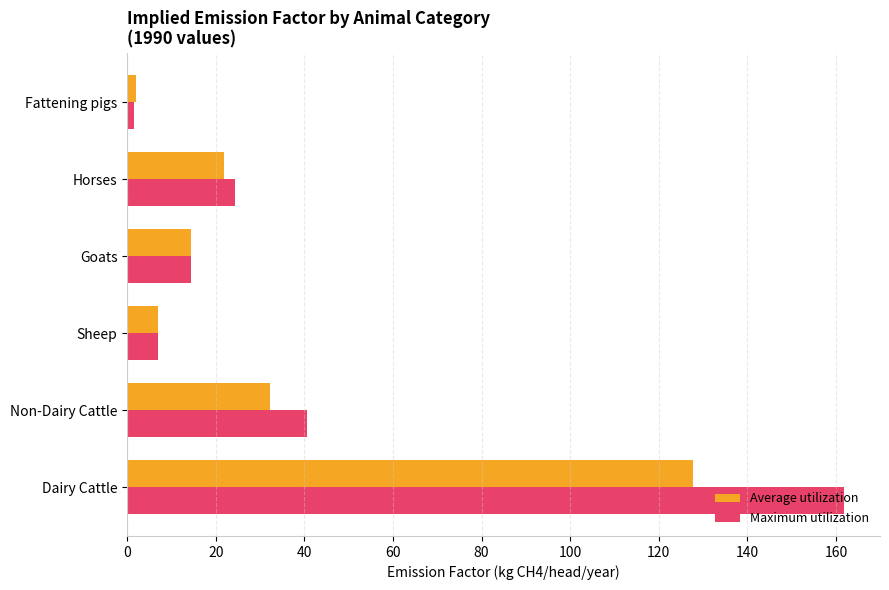

What is the maximum value shown in the chart?

161.9